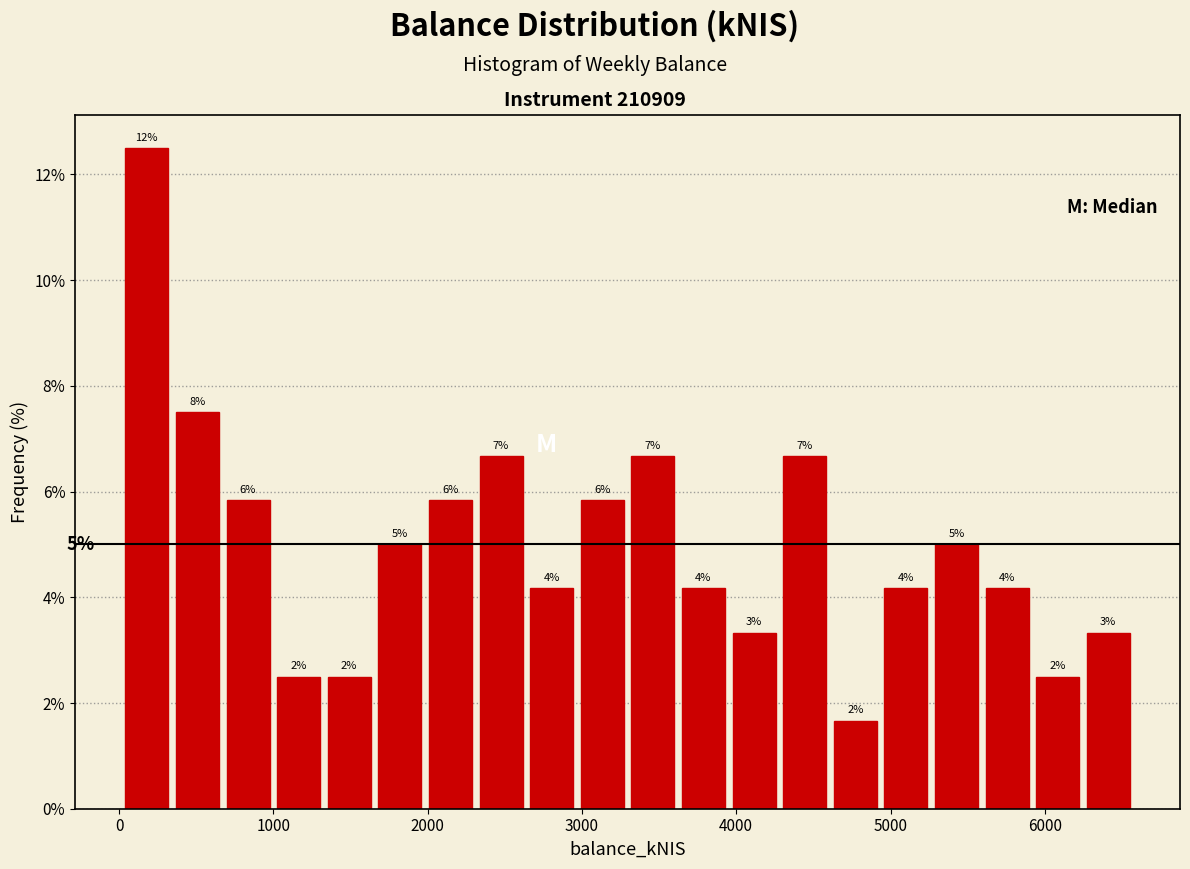

Read against the x-axis, roughly where is the centre of the tallest bar?

200